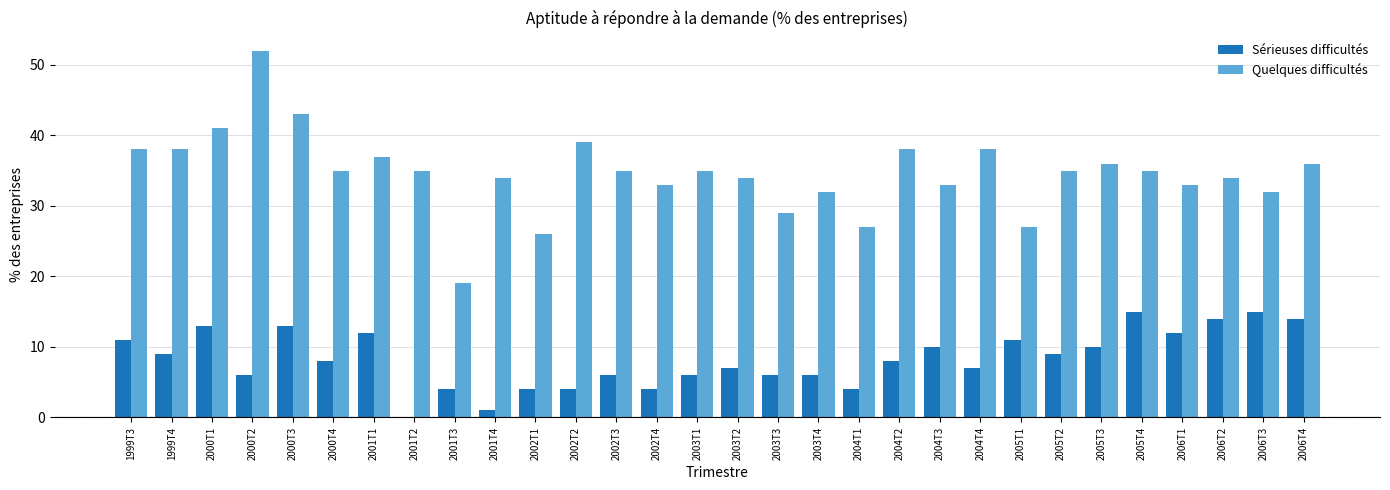

How many series are shown in this chart?

2